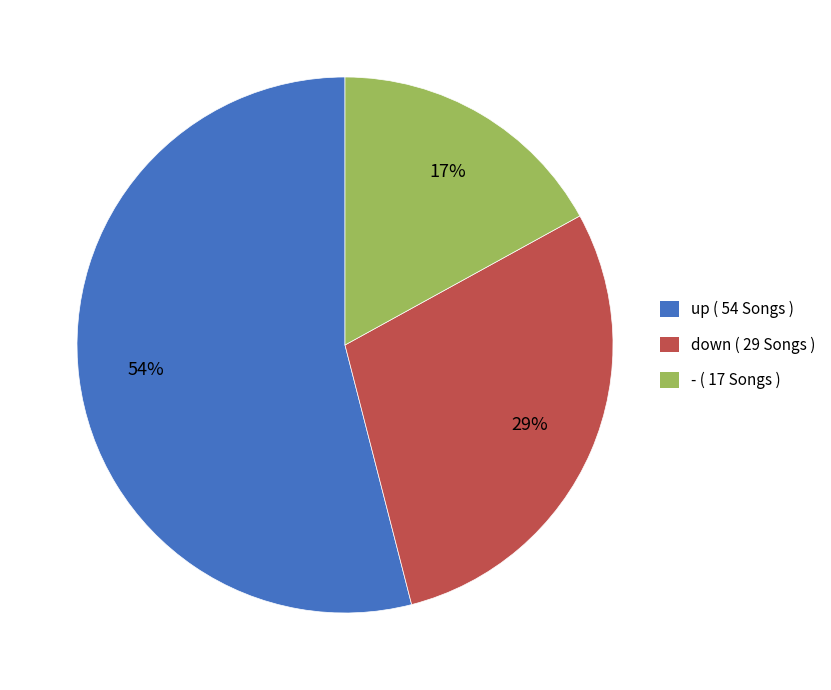

To the nearest percent, what is the difference between the largest and smallest slice percentages?

37%